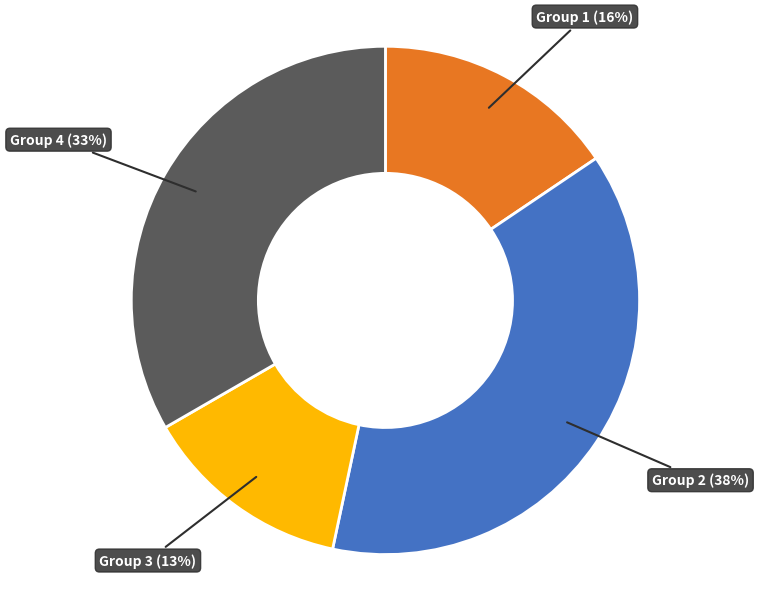

Does any single category account for the majority?

No